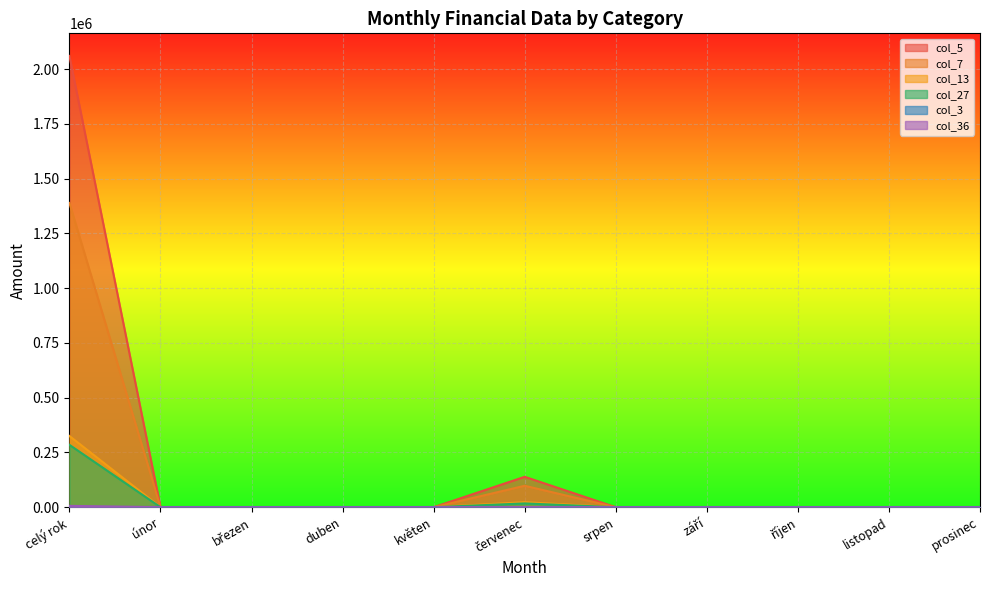

Which series has the widest spread of values?

col_5